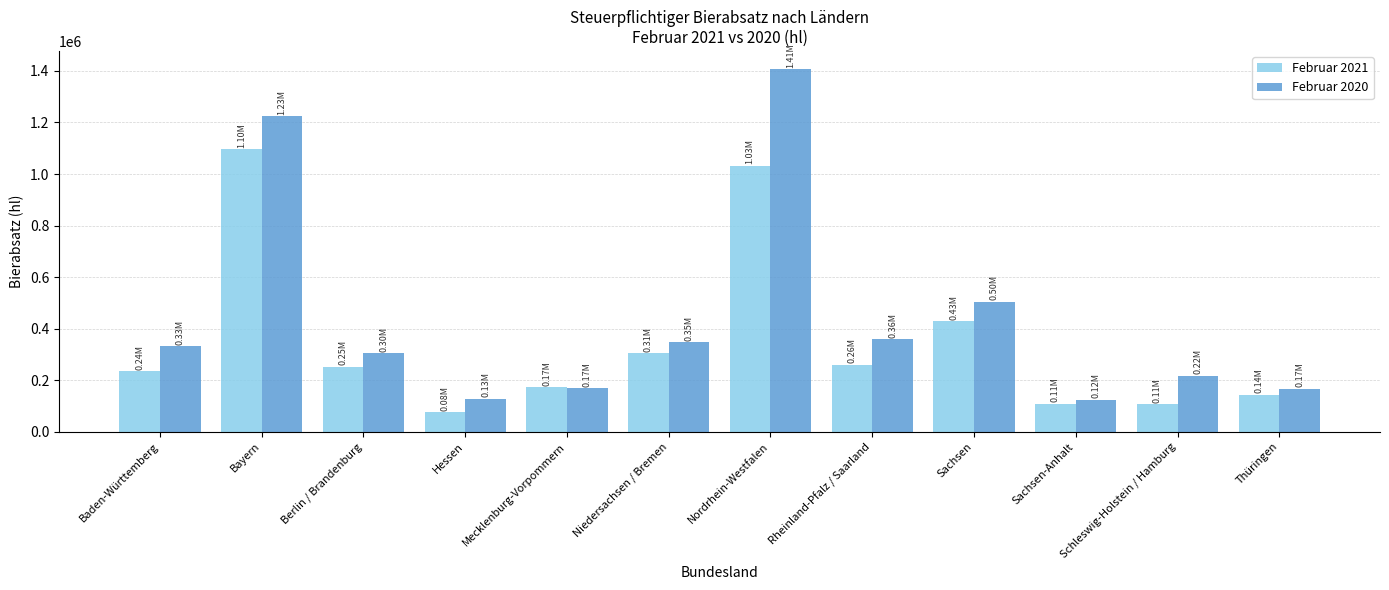

Which series has the widest spread of values?

Februar 2020